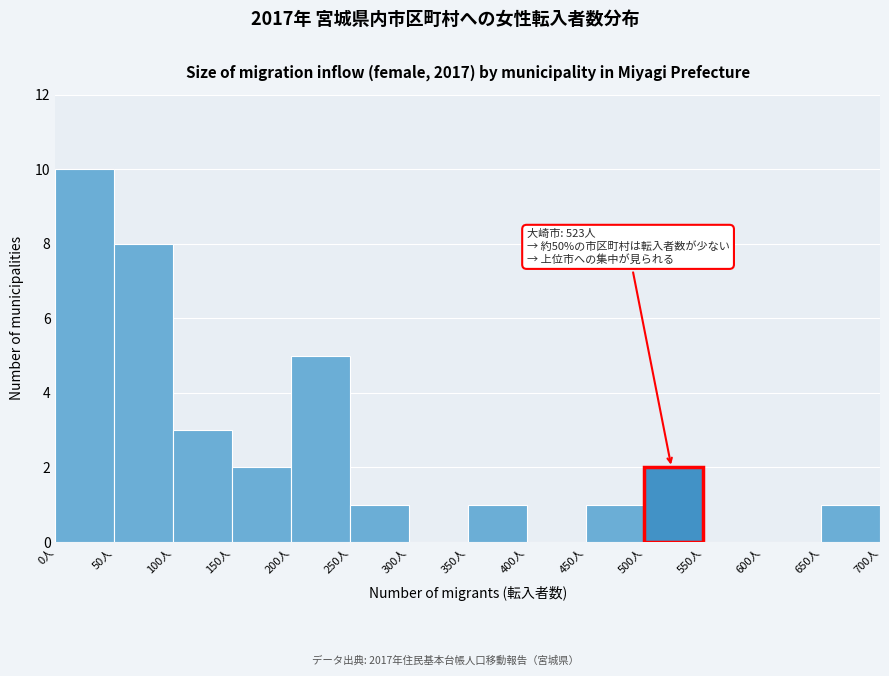

Which range on the x-axis has the tallest bar?

0 to 50